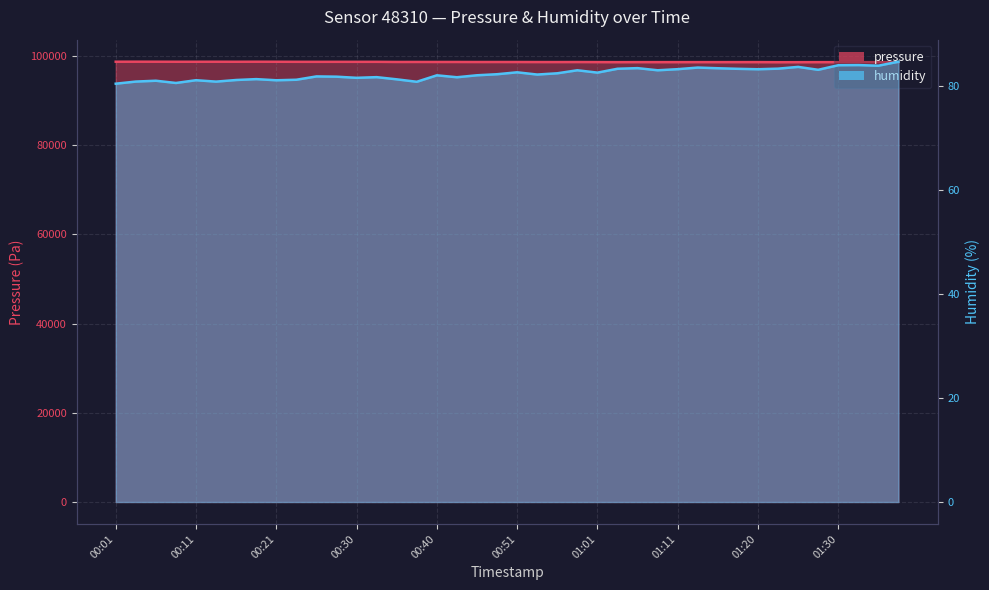

Rank the categories by pressure value from highest to lowest.

00:04, 00:06, 00:01, 00:18, 00:13, 00:08, 00:21, 00:11, 00:16, 00:23, 00:28, 00:30, 00:33, 00:26, 00:38, 00:35, 00:40, 00:43, 00:49, 00:46, 00:51, 00:58, 00:54, 00:56, 01:01, 01:20, 01:06, 01:13, 01:18, 01:08, 01:11, 01:15, 01:32, 01:28, 01:03, 01:30, 01:35, 01:25, 01:37, 01:23